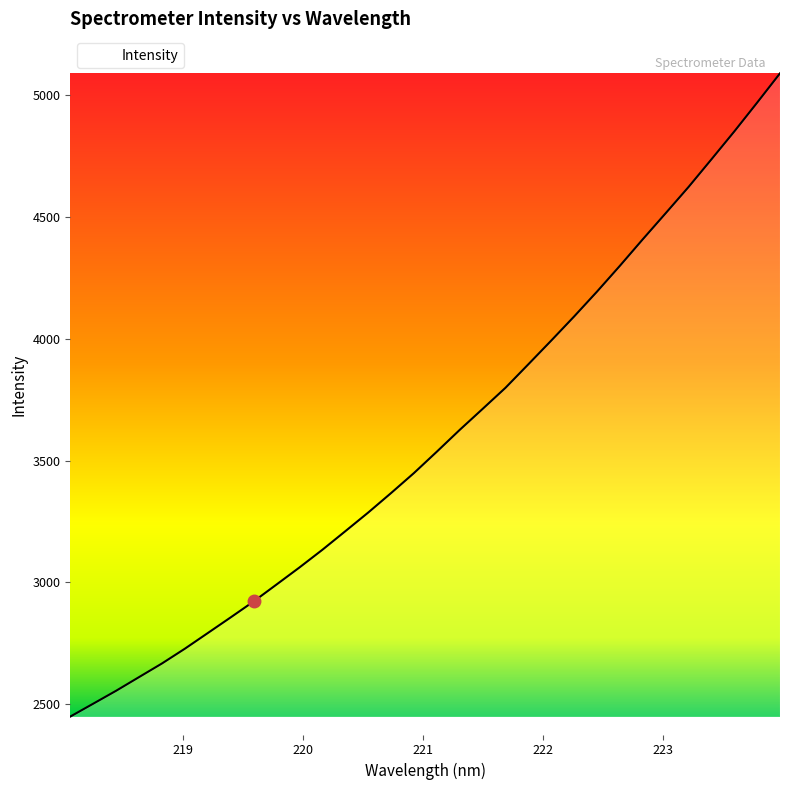

What is the smallest value displayed?

2450.1